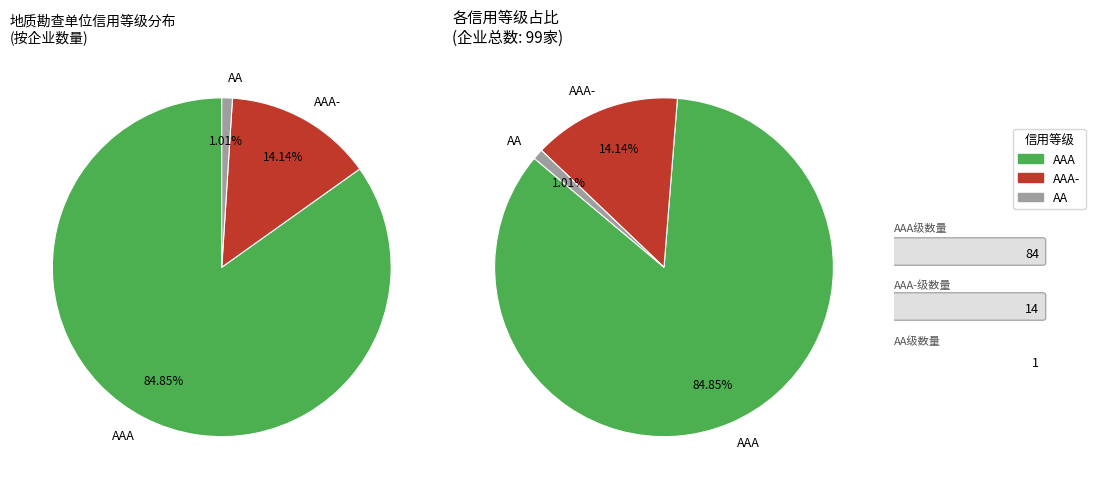

To the nearest percent, what is the average slice percentage?

33%